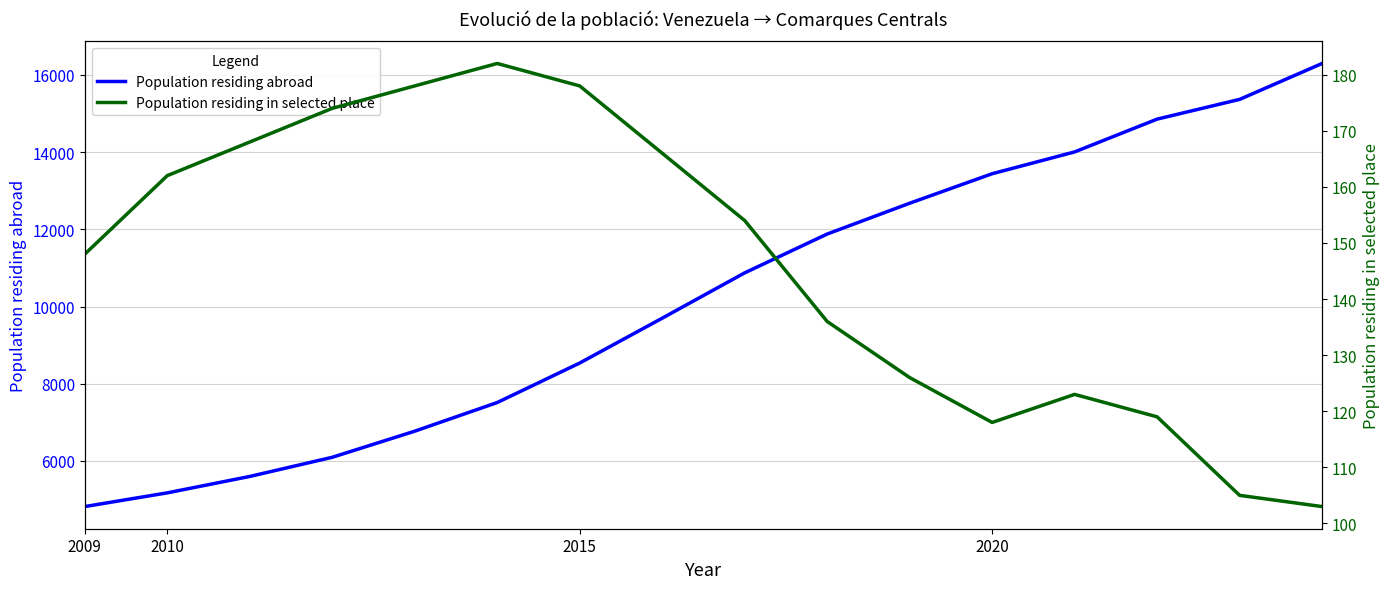

Which series has the largest total across all categories?

Population residing abroad